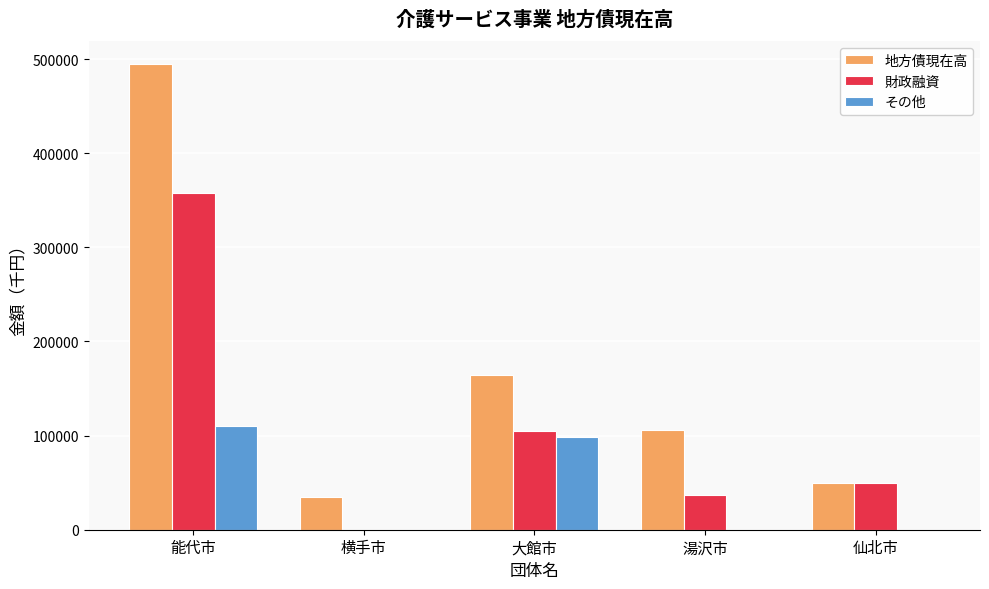

What is the sum of all 財政融資 values?

548905